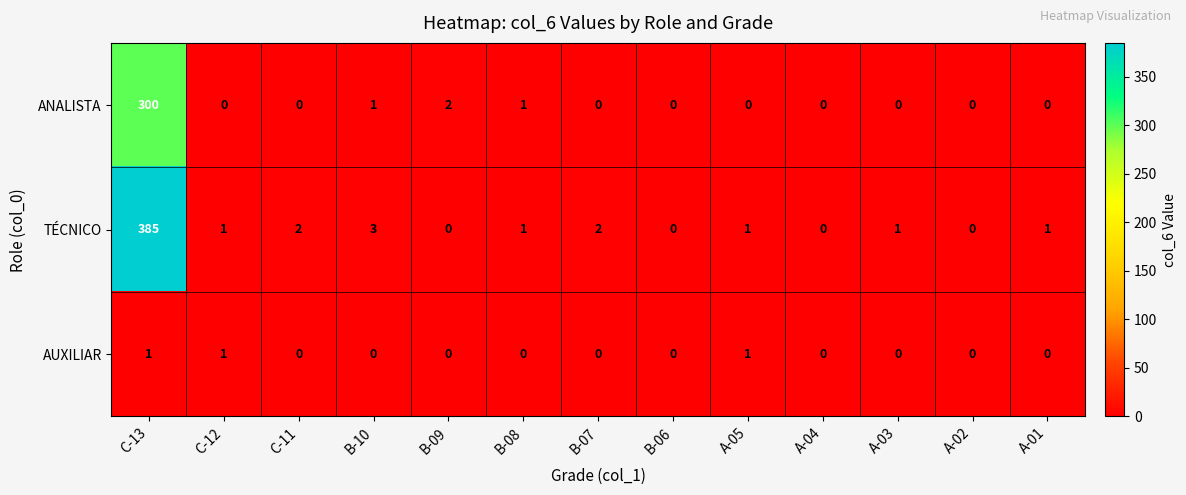

Rank the series by their average value, from highest to lowest.

TÉCNICO, ANALISTA, AUXILIAR